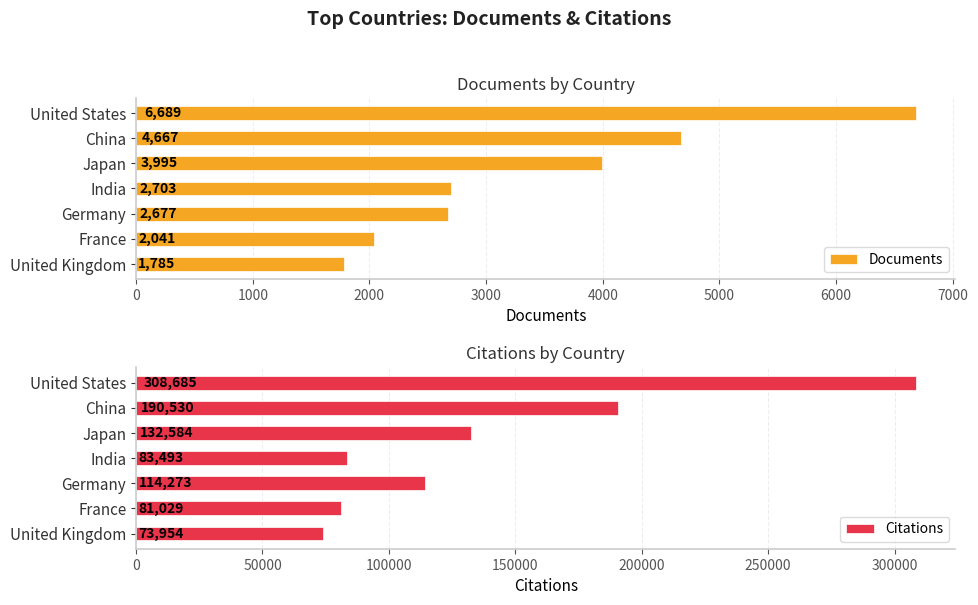

What value does the Documents series have at Germany, to the nearest 10?

2680